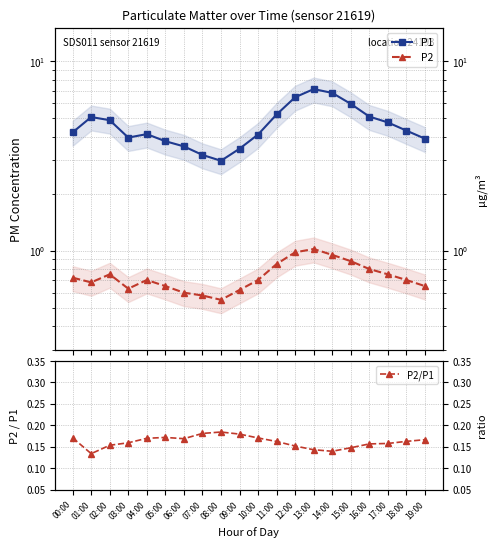

Count the number of data series in this chart.

3